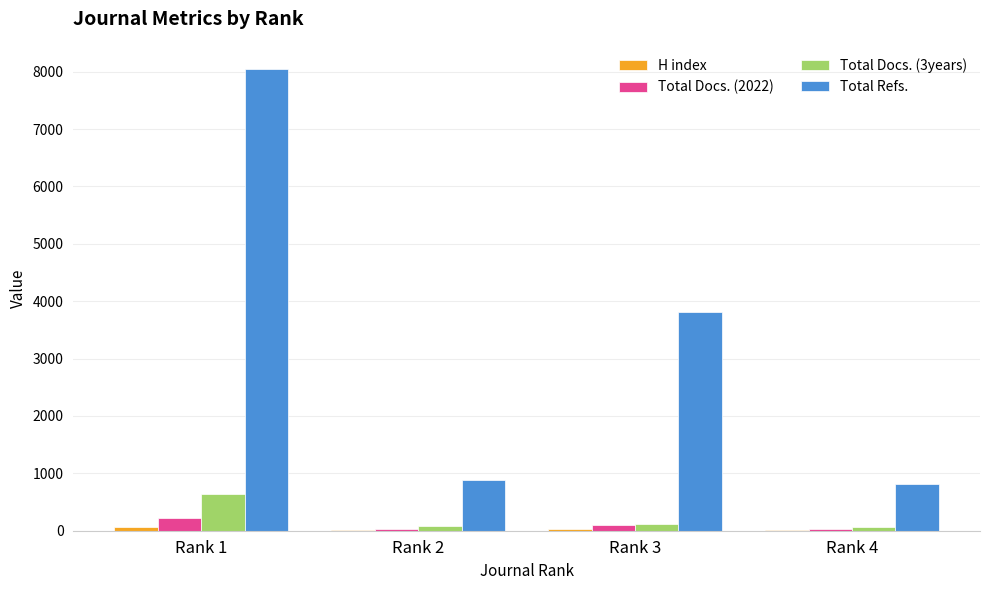

Which series has the largest total across all categories?

Total Refs.